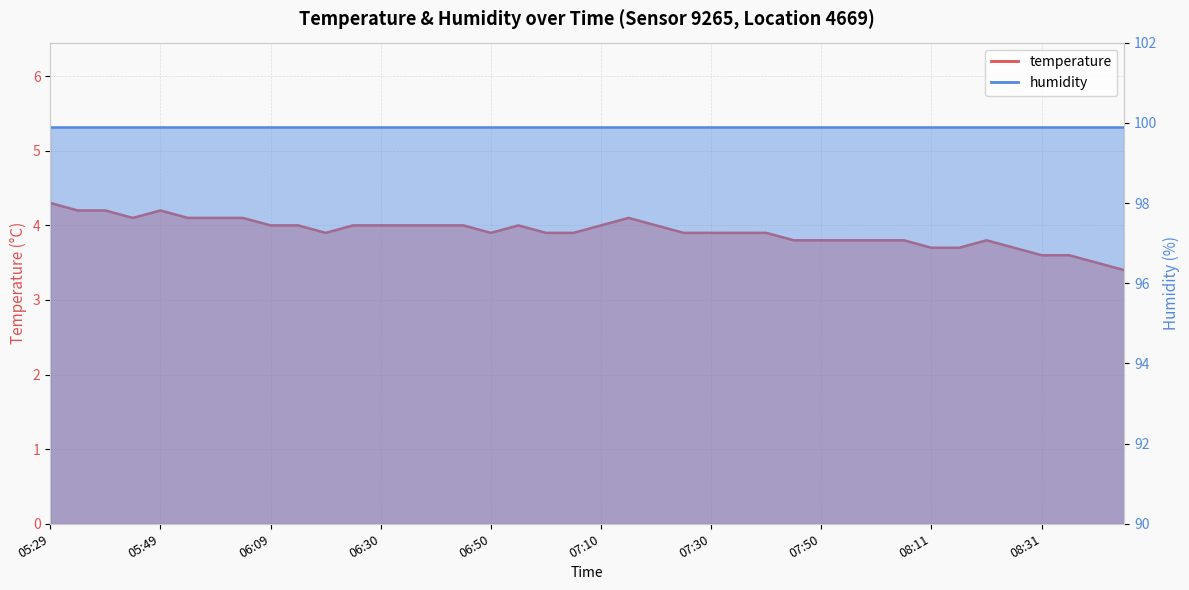

How many points are lower than both their immediate neighbors (excluding endpoints)?

3